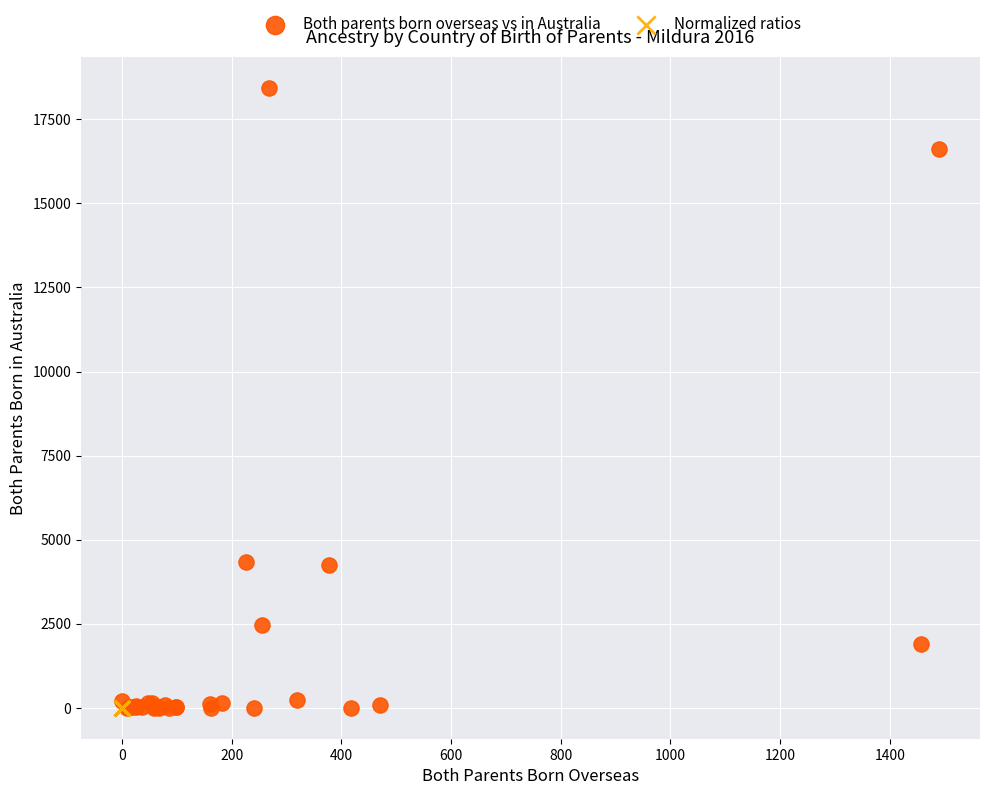

What are all the series names shown in the legend?

Both parents born overseas vs in Australia, Normalized ratios